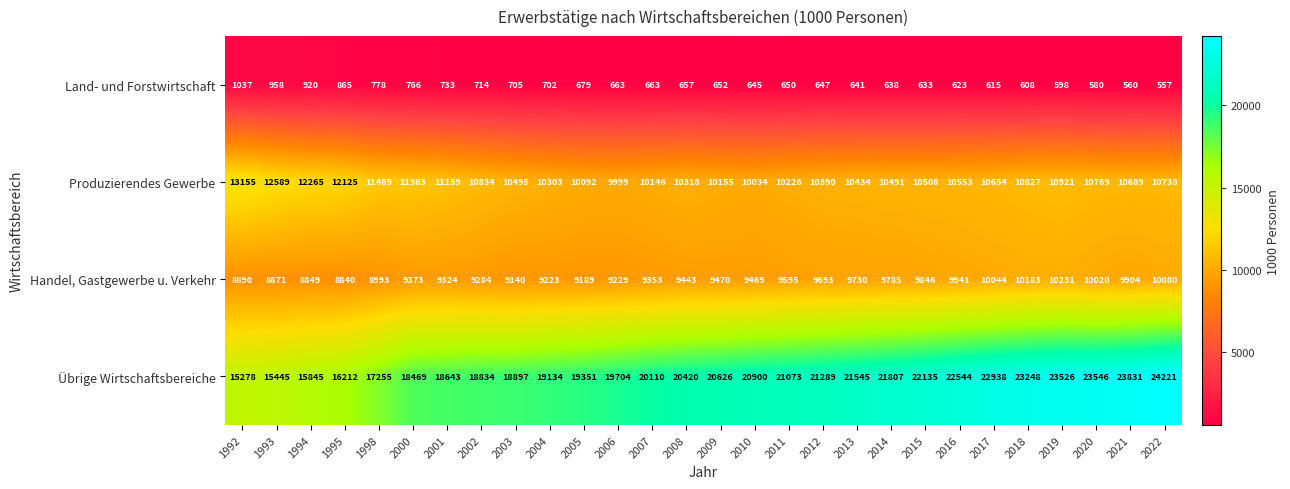

What value does the Übrige Wirtschaftsbereiche series have at 2012?

21289